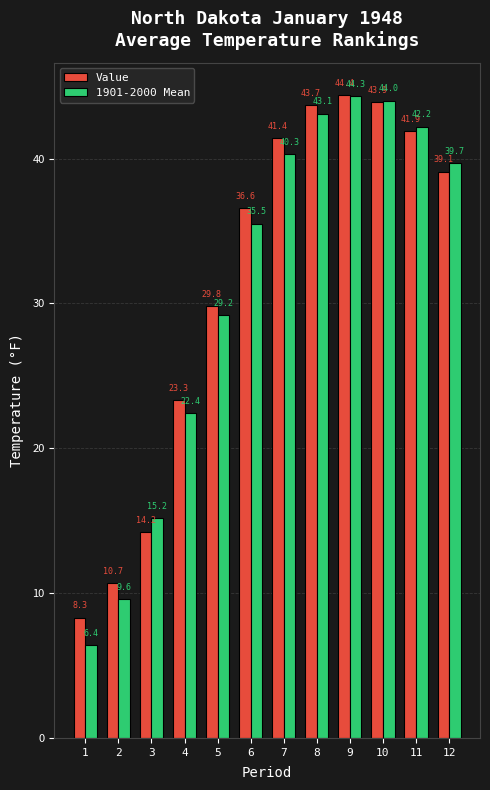

Which series changed the most between 5 and 9?

1901-2000 Mean